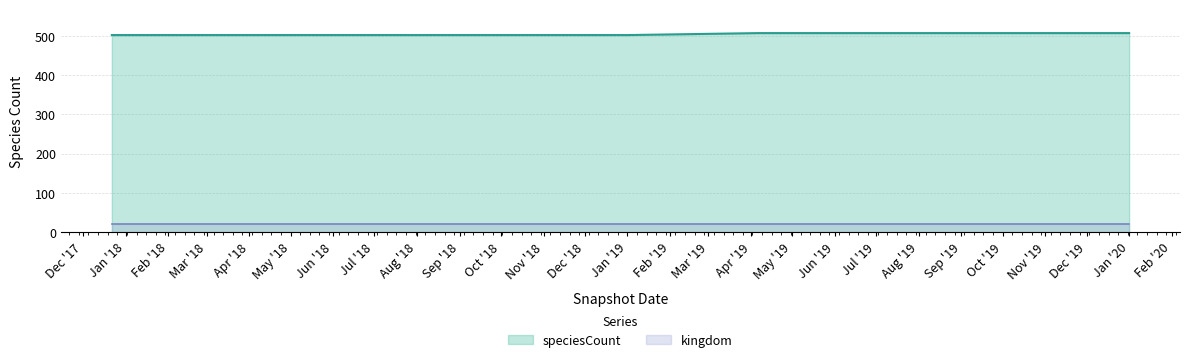

True or false: speciesCount has a value of 507 at Jul '19.

True